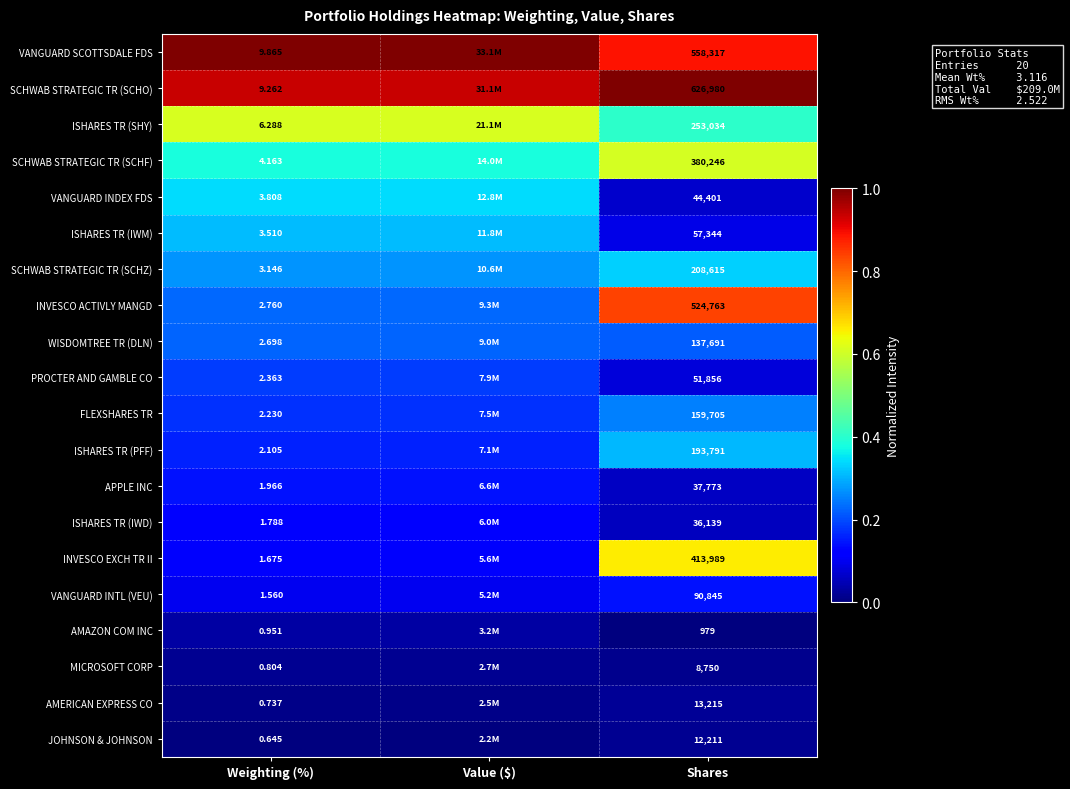

Is the value of VANGUARD INTL (VEU) at Weighting (%) greater than the value of MICROSOFT CORP at Weighting (%)?

Yes